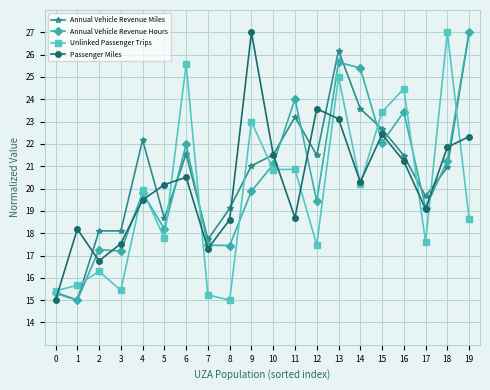

What is the spread (max minus min) of values at 11?

5.3